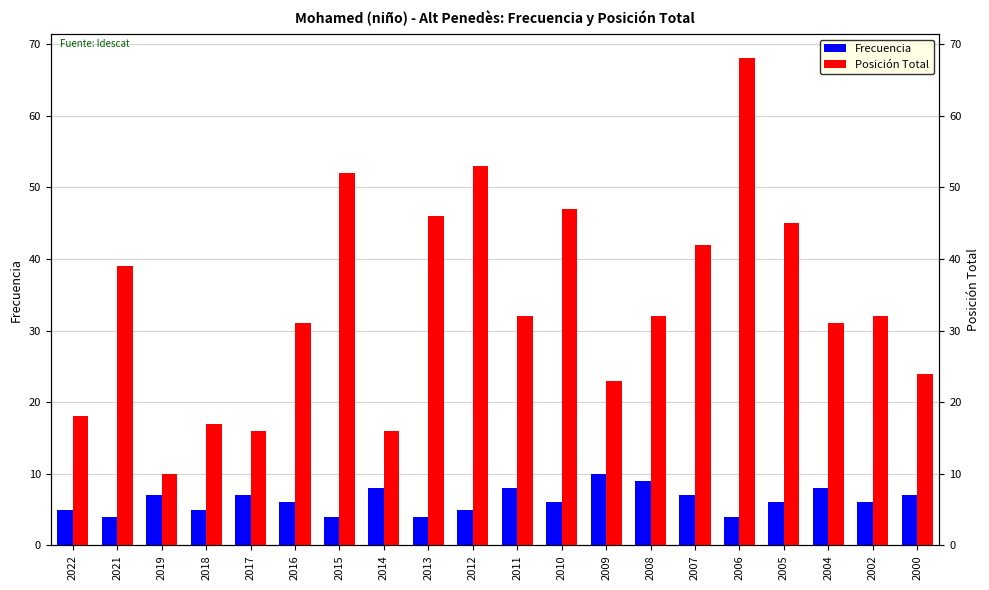

The value of Posición Total at 2002 is 19. True or false?

False